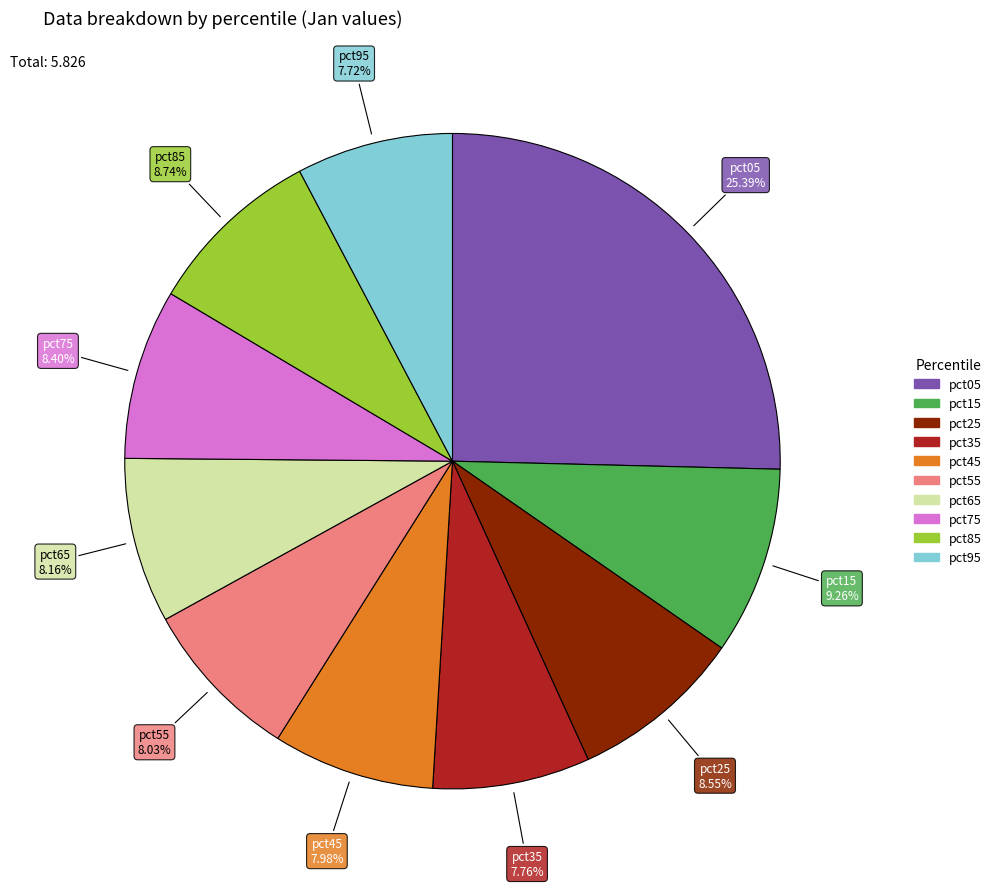

How many segments does this pie chart have?

10